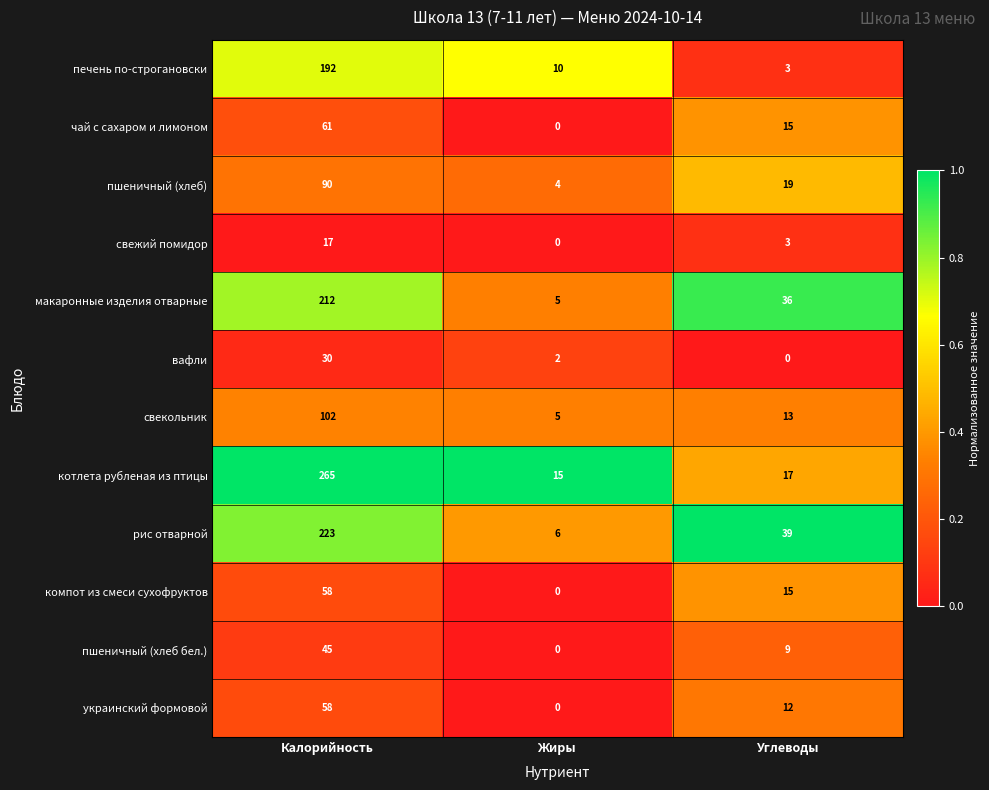

What is the difference between the maximum and minimum values in the украинский формовой series?

58